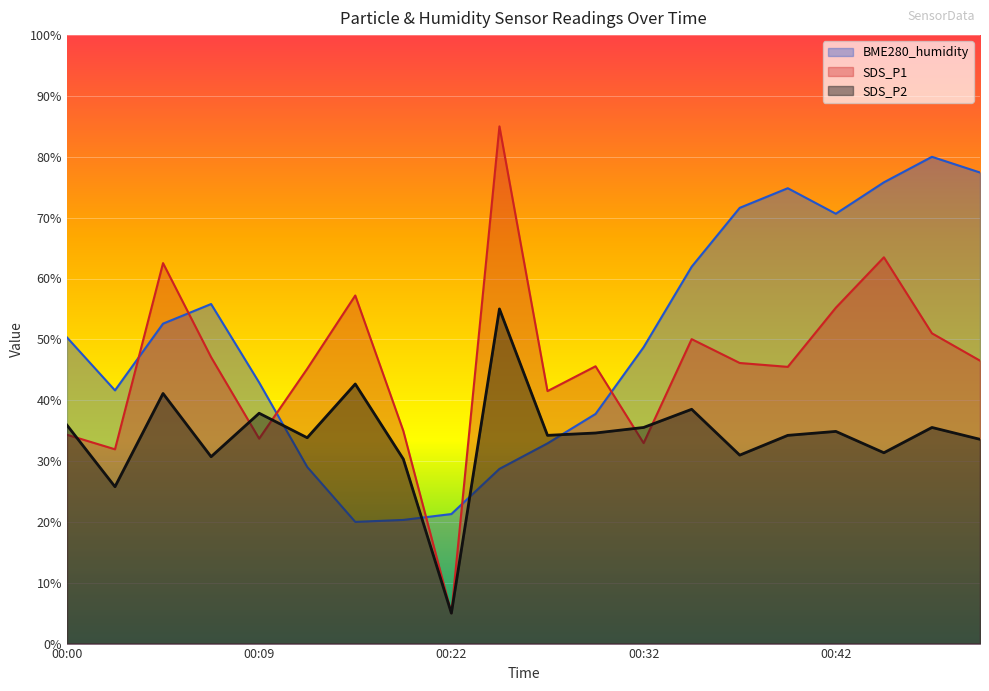

Reading right to left, list all the values displayed in this chart.

BME280_humidity: 00:49=77.4	00:46=80.0	00:44=75.8	00:42=70.6	00:39=74.8	00:37=71.6	00:34=61.9	00:32=48.7	00:29=37.7	00:27=32.9	00:25=28.7	00:22=21.3	00:20=20.3	00:14=20.0	00:12=29.0	00:09=42.9	00:07=55.8	00:04=52.6	00:02=41.6	00:00=50.3
SDS_P1: 00:49=46.5	00:46=51.0	00:44=63.5	00:42=55.2	00:39=45.5	00:37=46.1	00:34=50.0	00:32=33.0	00:29=45.6	00:27=41.5	00:25=85.0	00:22=5.0	00:20=35.0	00:14=57.2	00:12=45.2	00:09=33.7	00:07=47.1	00:04=62.5	00:02=31.9	00:00=34.3
SDS_P2: 00:49=33.6	00:46=35.5	00:44=31.4	00:42=34.9	00:39=34.2	00:37=31.0	00:34=38.5	00:32=35.5	00:29=34.6	00:27=34.2	00:25=55.0	00:22=5.0	00:20=30.3	00:14=42.7	00:12=33.8	00:09=37.9	00:07=30.7	00:04=41.1	00:02=25.8	00:00=35.9